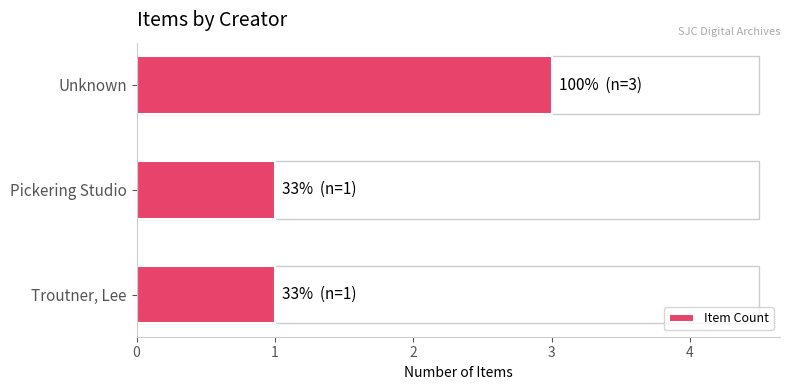

Count the number of categories in the chart.

3